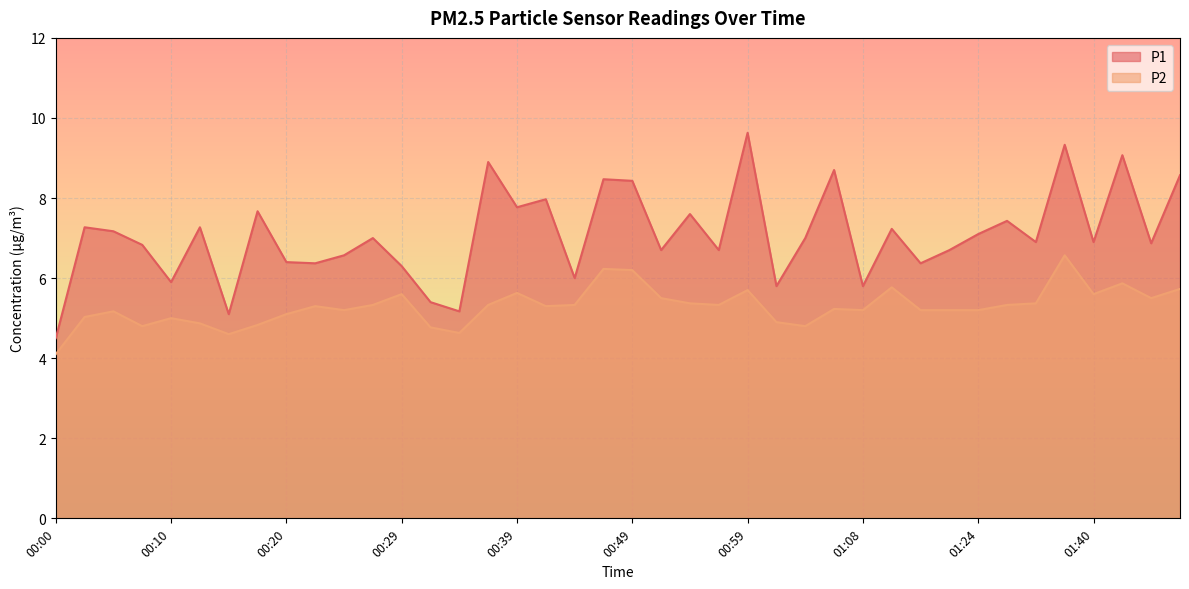

Is the value of P1 at 00:51 greater than the value of P2 at 01:08?

Yes